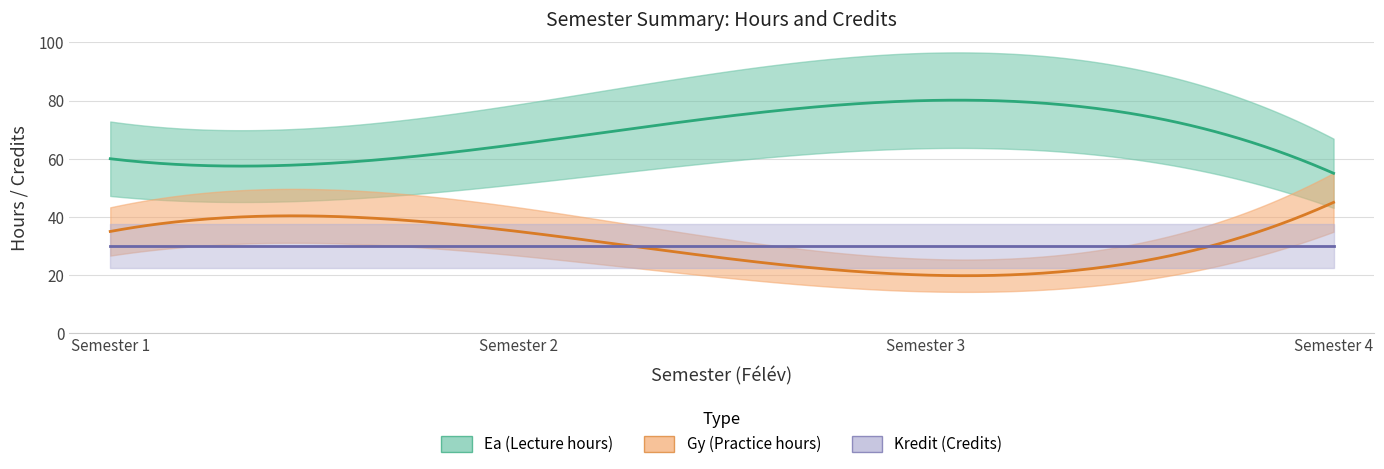

What is the minimum value shown in the chart?

20